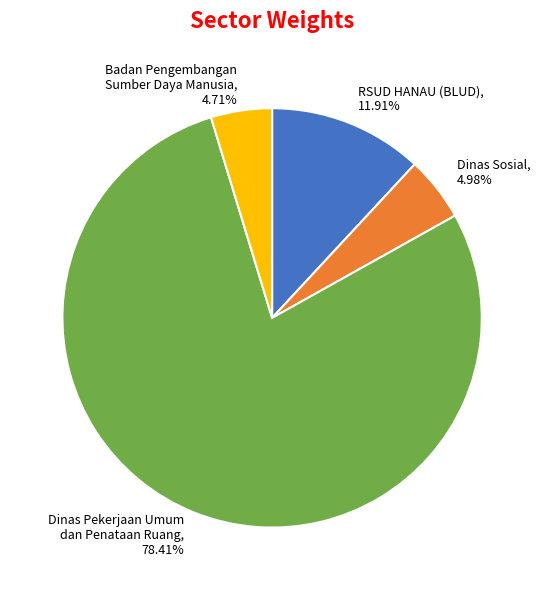

To the nearest percent, what is the difference between the largest and smallest slice percentages?

74%